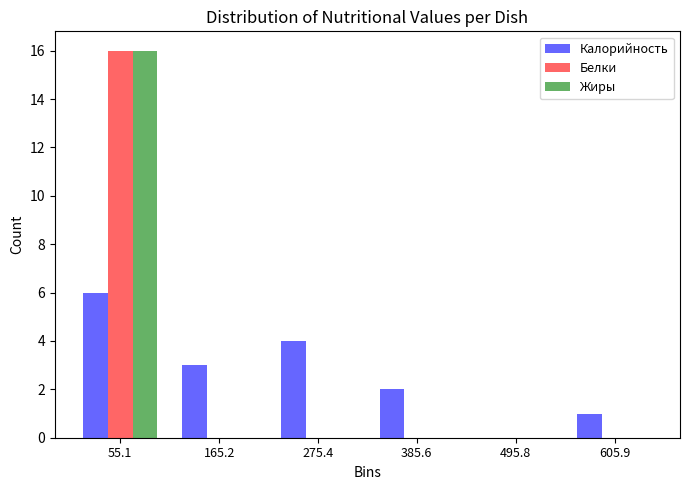

Reading left to right, list every range on the x-axis with the height of the bar of each series over it. Neither the bar edges nor the heights are printed on the chart, so give them approximately, as read against the axes.

0 to 120: Калорийность=6	Белки=16	Жиры=16
120 to 220: Калорийность=3	Белки=0	Жиры=0
220 to 340: Калорийность=4	Белки=0	Жиры=0
340 to 440: Калорийность=2	Белки=0	Жиры=0
440 to 560: Калорийность=0	Белки=0	Жиры=0
560 to 660: Калорийность=1	Белки=0	Жиры=0